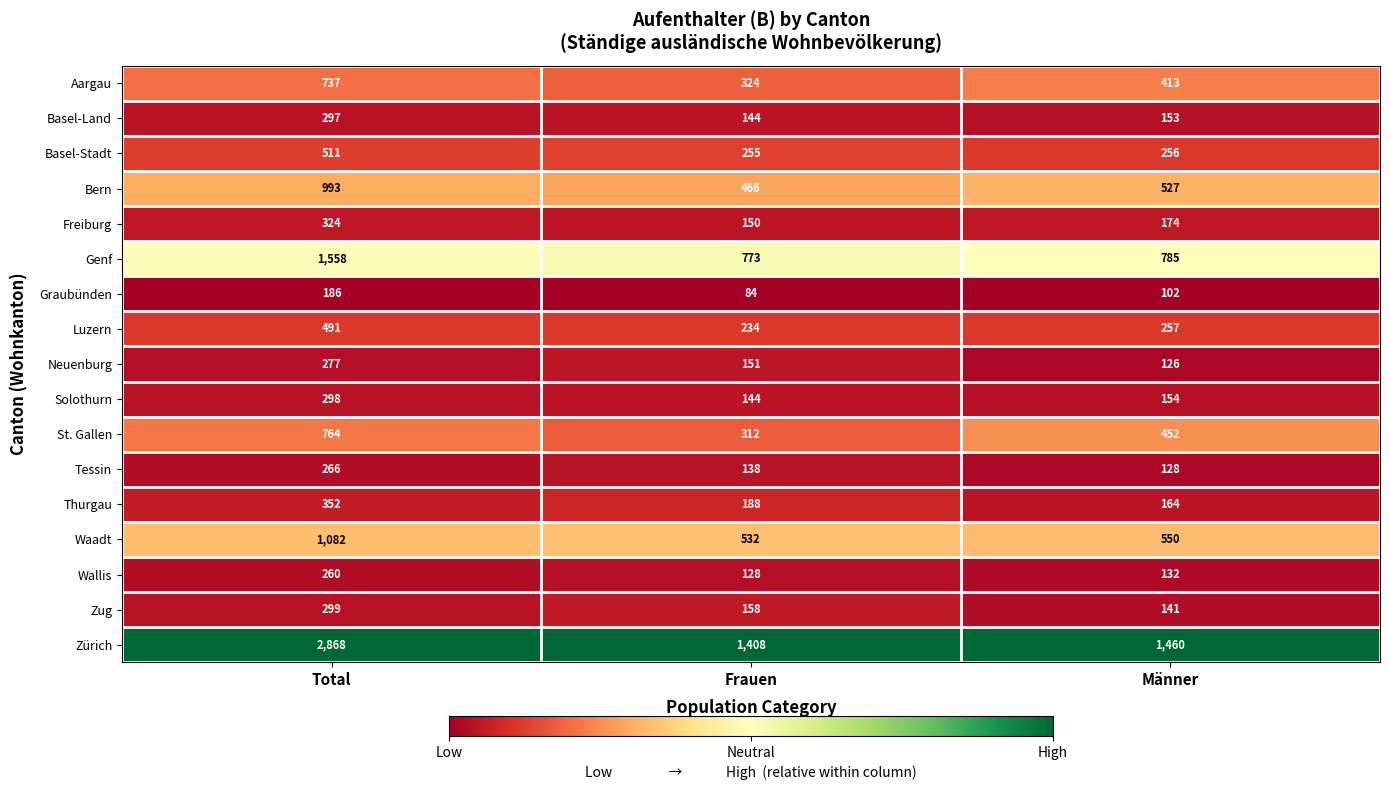

At which category is the sum across all series the highest?

Total